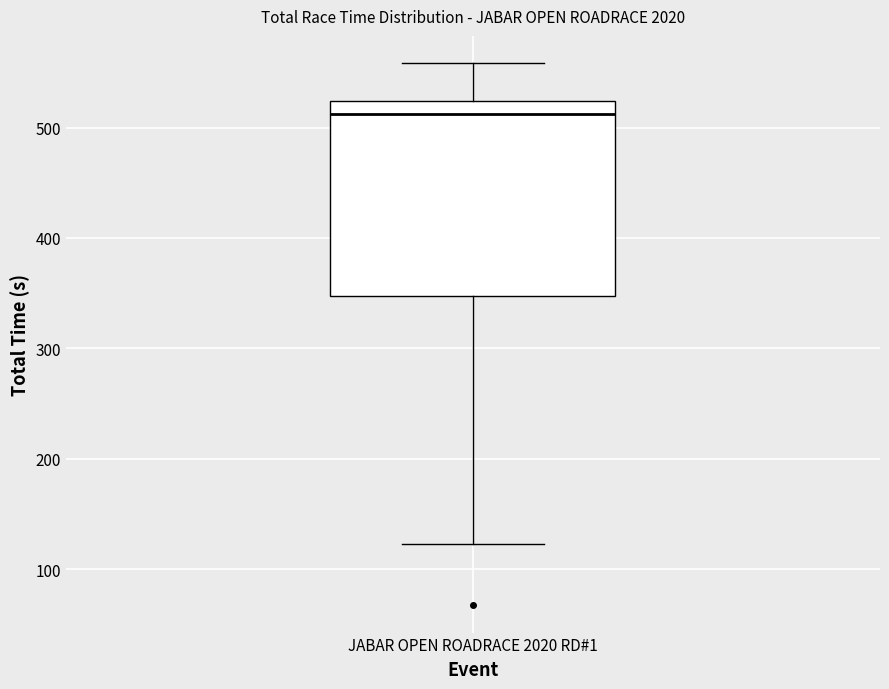

Read this box plot against the y-axis: the position of the median line, the range covered by the box, and the ends of both whiskers. The values are not printed on the chart, so give them approximately, as read against the axis.

median 510, box 350 to 520, whiskers 120 to 560